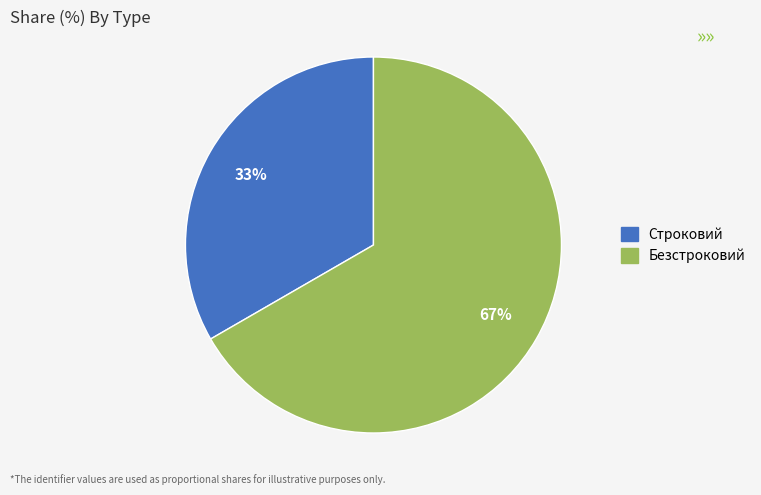

To the nearest percent, what is the combined percentage of Безстроковий and Строковий?

100%